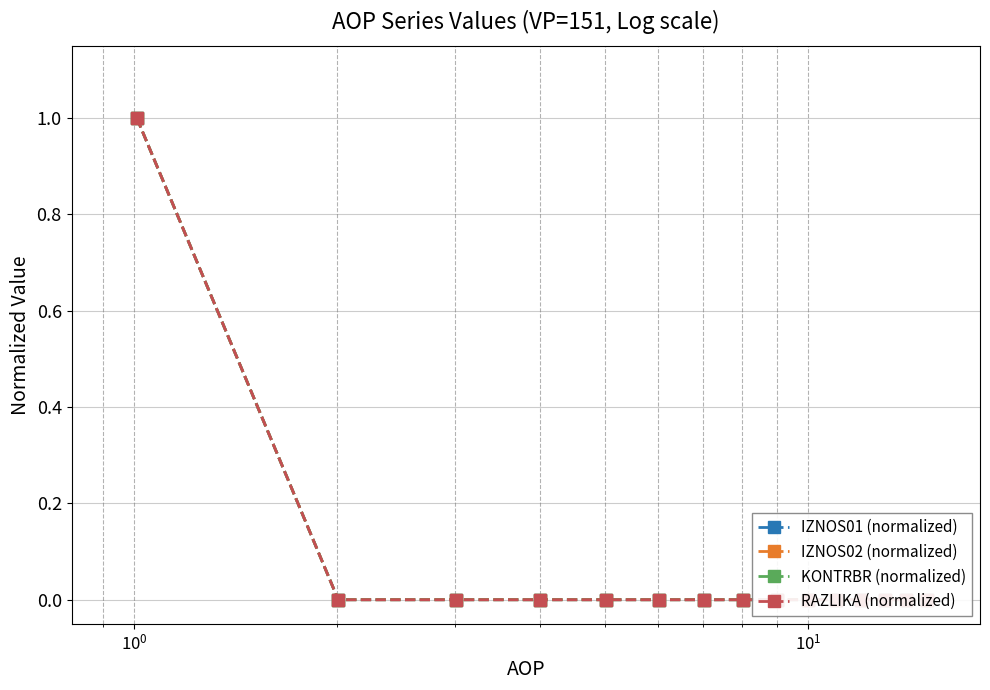

Rank the series by their maximum value, from highest to lowest.

IZNOS01 (normalized), IZNOS02 (normalized), KONTRBR (normalized), RAZLIKA (normalized)